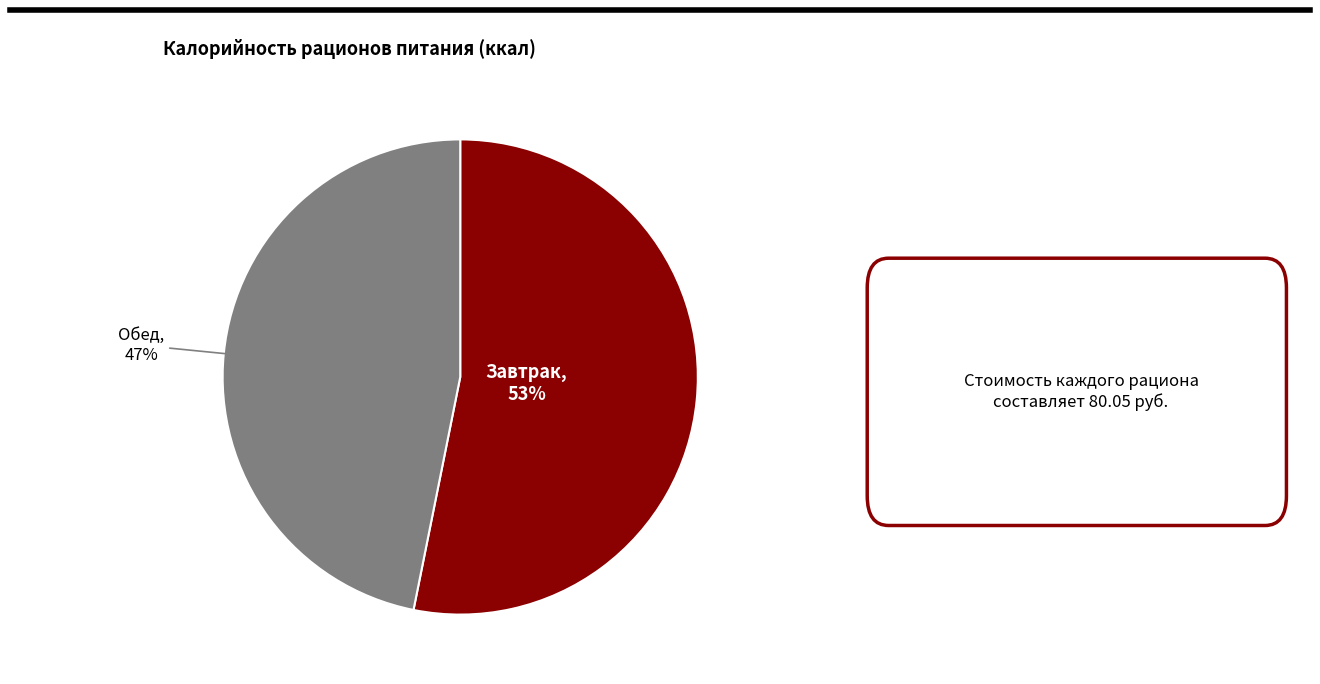

To the nearest percent, what is the average slice percentage?

50%